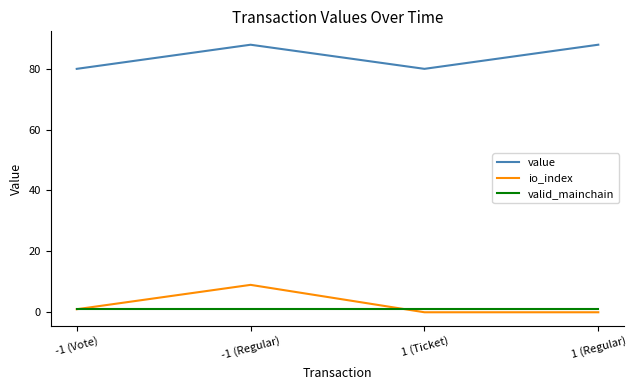

Which series changed the most between -1 (Regular) and 1 (Ticket)?

io_index